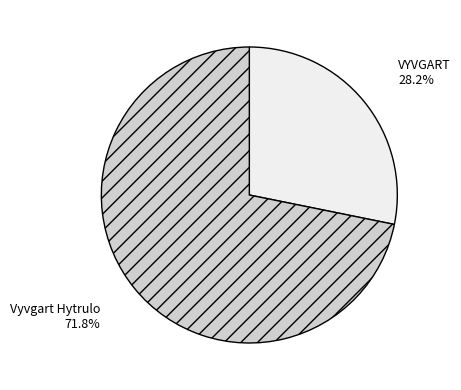

What percentage do VYVGART and Vyvgart Hytrulo together represent?

100.0%